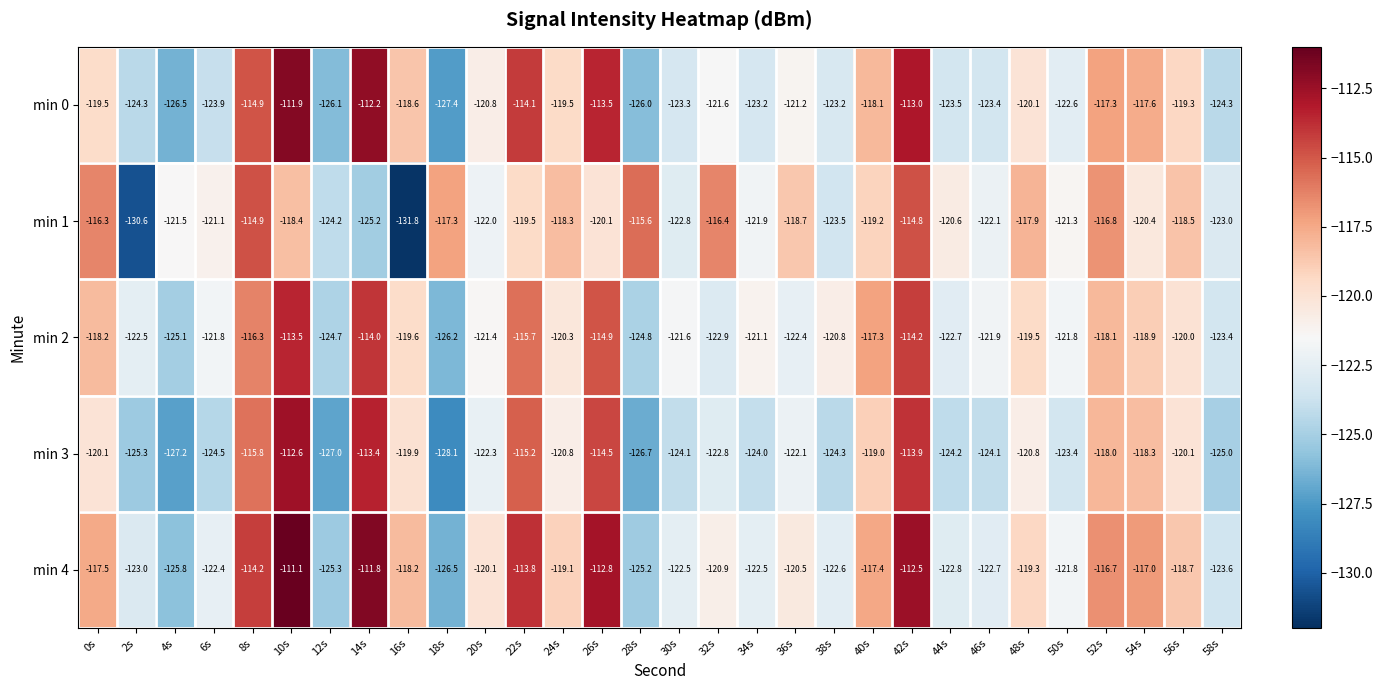

True or false: min 4 has a value of -55.7 at 42s.

False